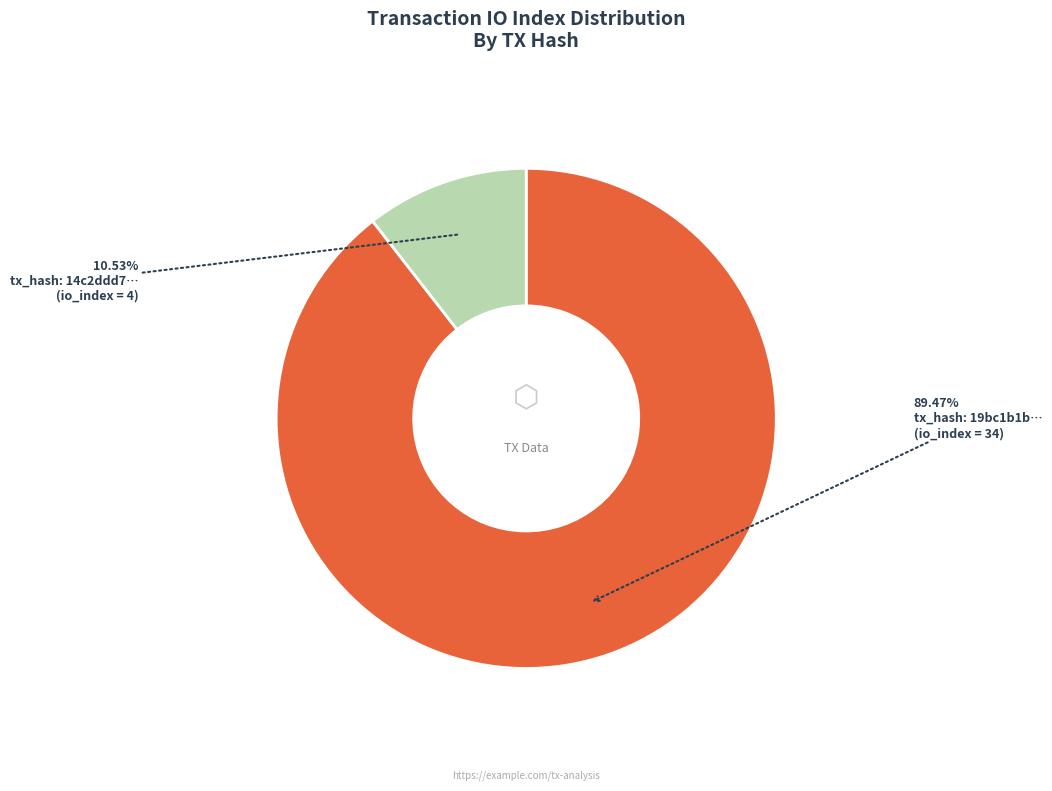

Is there any slice that represents more than half of the pie?

Yes